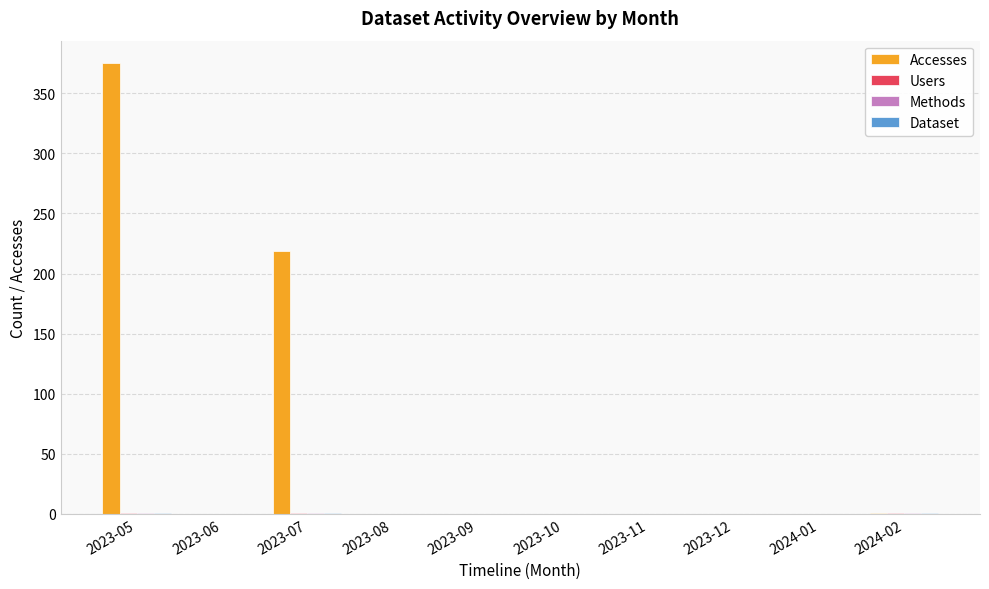

Which series changed the most between 2023-05 and 2023-10?

Accesses